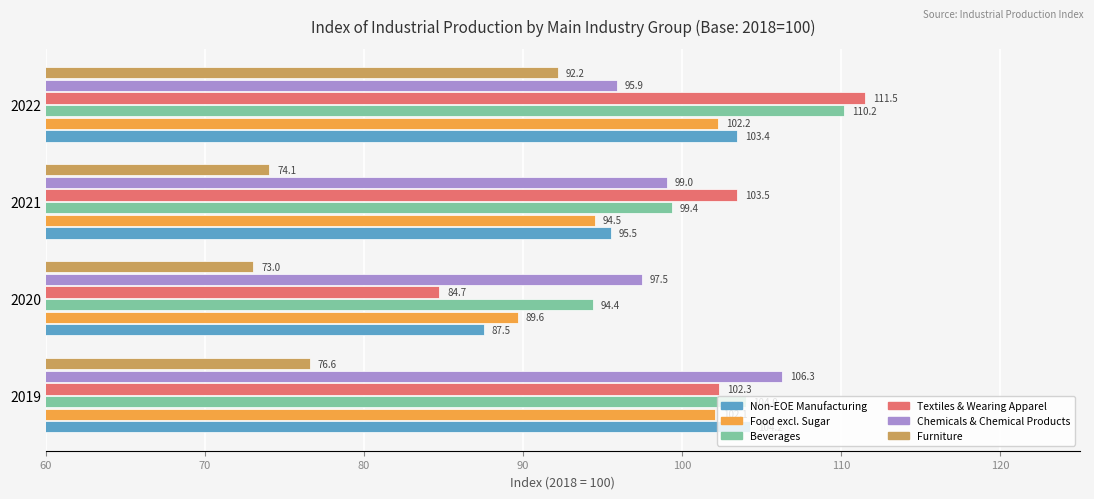

Between 2020 and 2022, which series saw the biggest shift?

Textiles & Wearing Apparel